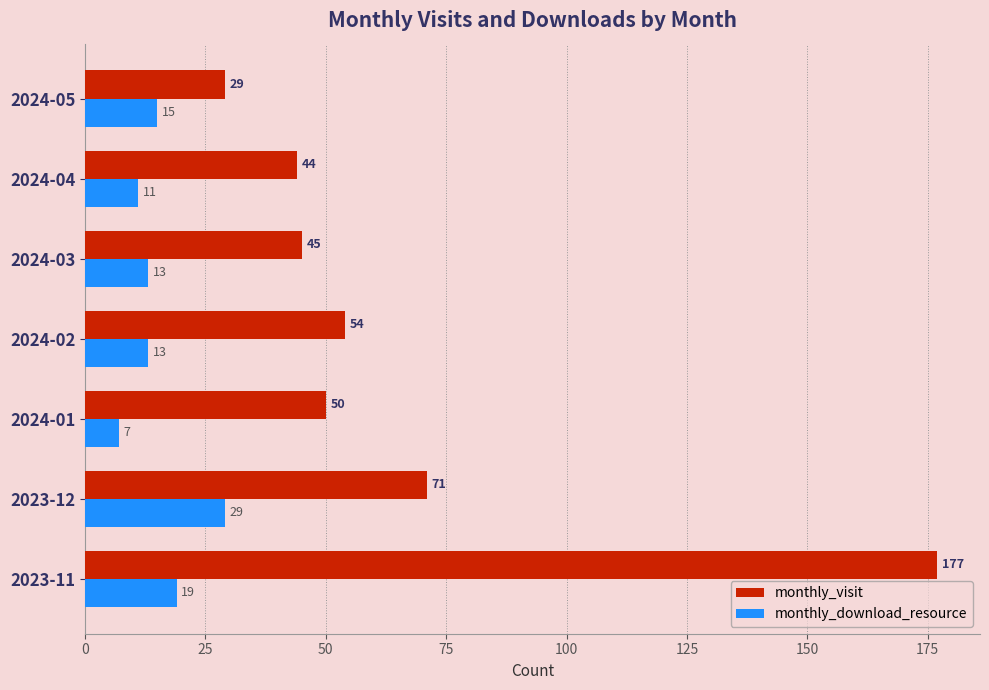

Is the value of monthly_visit at 2024-03 greater than the value of monthly_download_resource at 2024-03?

Yes